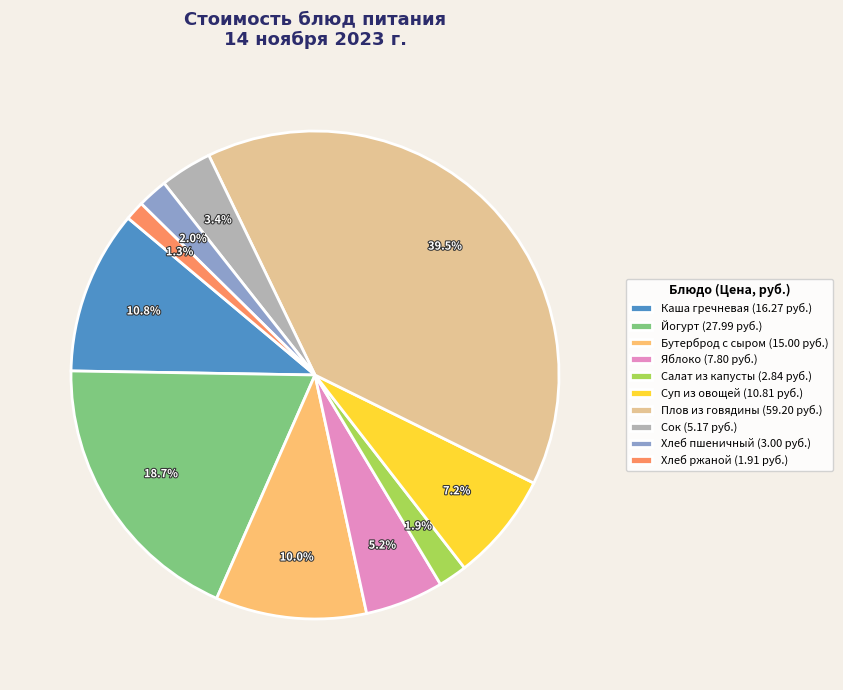

What is the smallest slice in the pie chart?

Хлеб ржаной